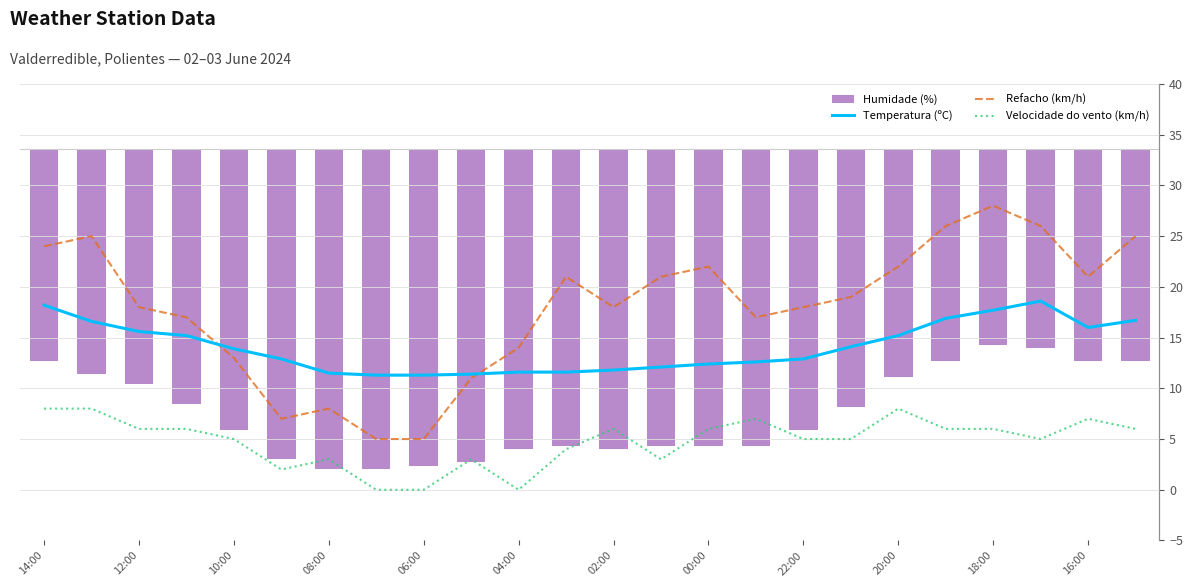

What is the approximate value of Temperatura (ºC) at 21?

18.6